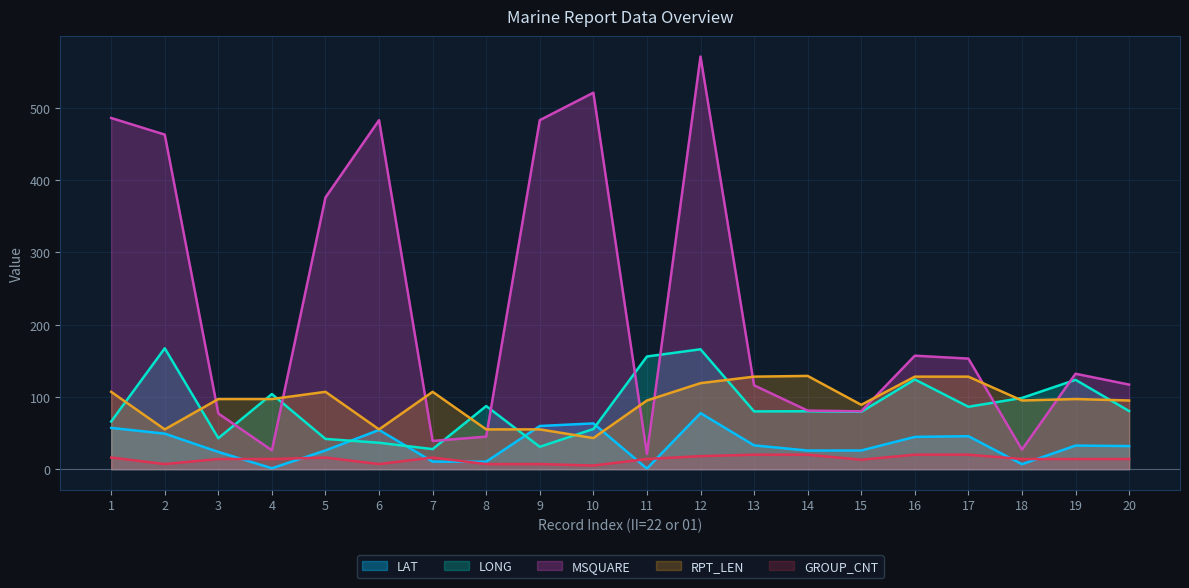

At 13, list the series in order from largest to smallest.

RPT_LEN, MSQUARE, LONG, LAT, GROUP_CNT